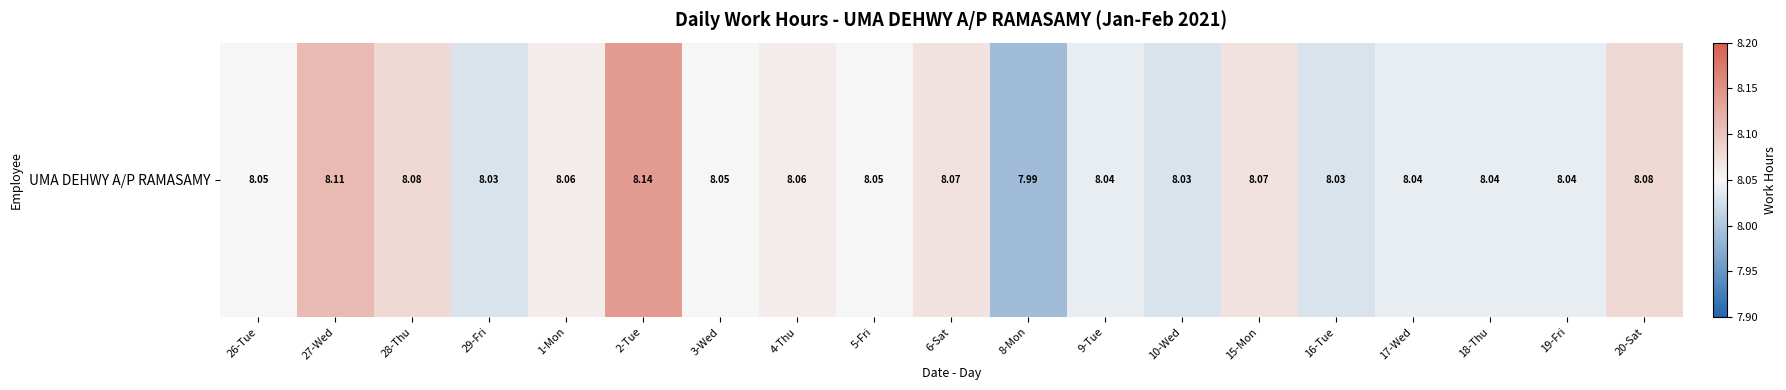

What is the ratio of the value at 26-Tue to the value at 29-Fri?

1.0